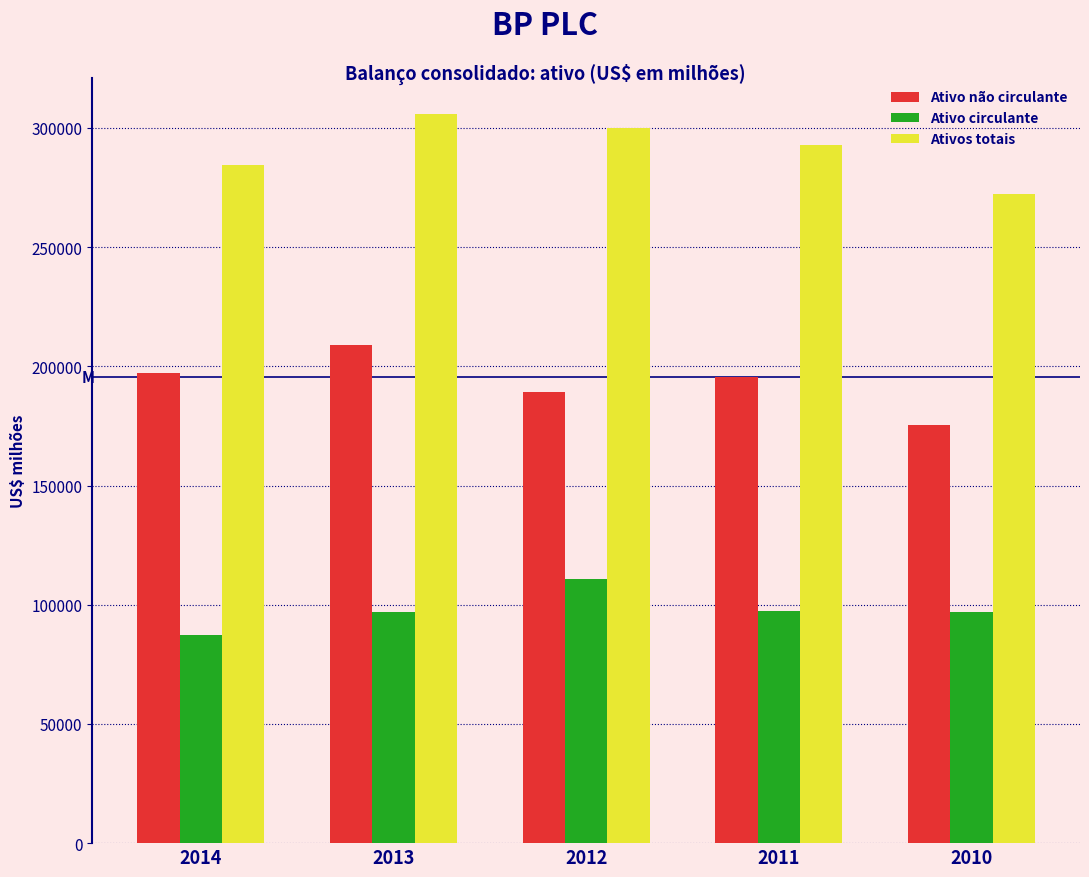

What is the difference between the Ativo circulante values at 2014 and 2011?

10322